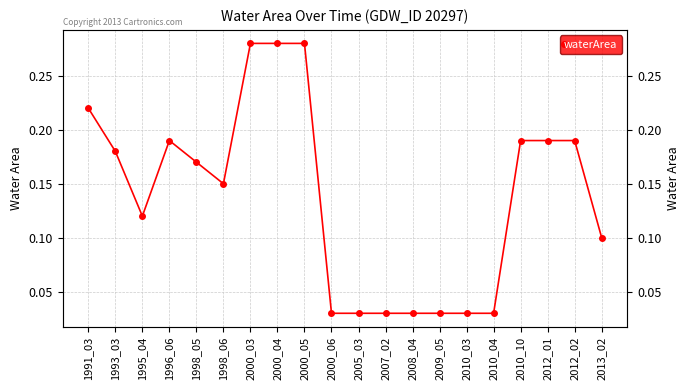

Reading left to right, what are all the values shown in this chart?

0.2	0.2	0.1	0.2	0.2	0.1	0.3	0.3	0.3	0.0	0.0	0.0	0.0	0.0	0.0	0.0	0.2	0.2	0.2	0.1